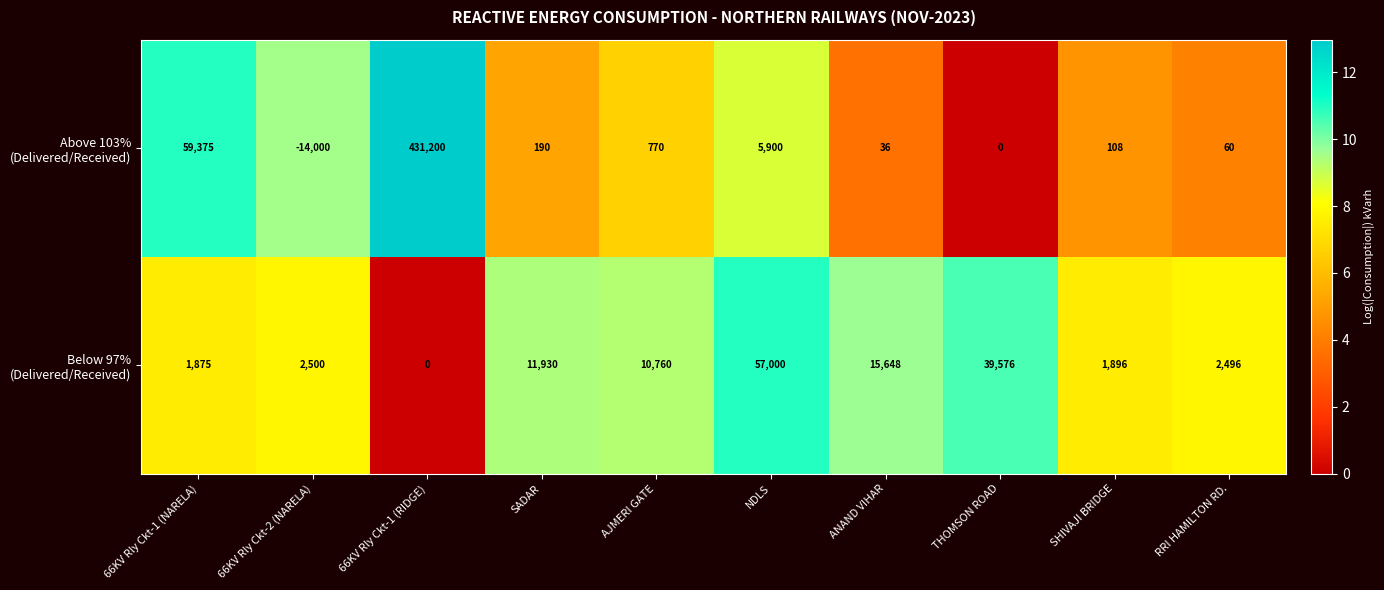

At which category is the sum across all series the highest?

66KV Rly Ckt-1 (RIDGE)